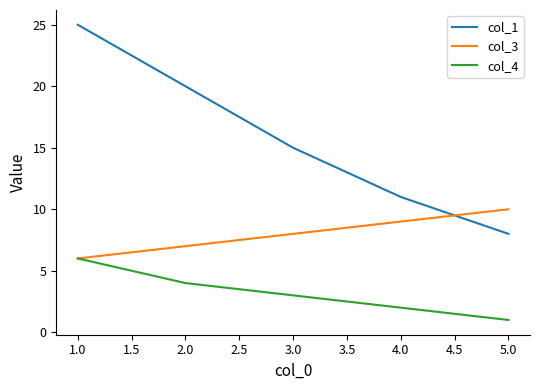

Rank the series by their maximum value, from lowest to highest.

col_4, col_3, col_1